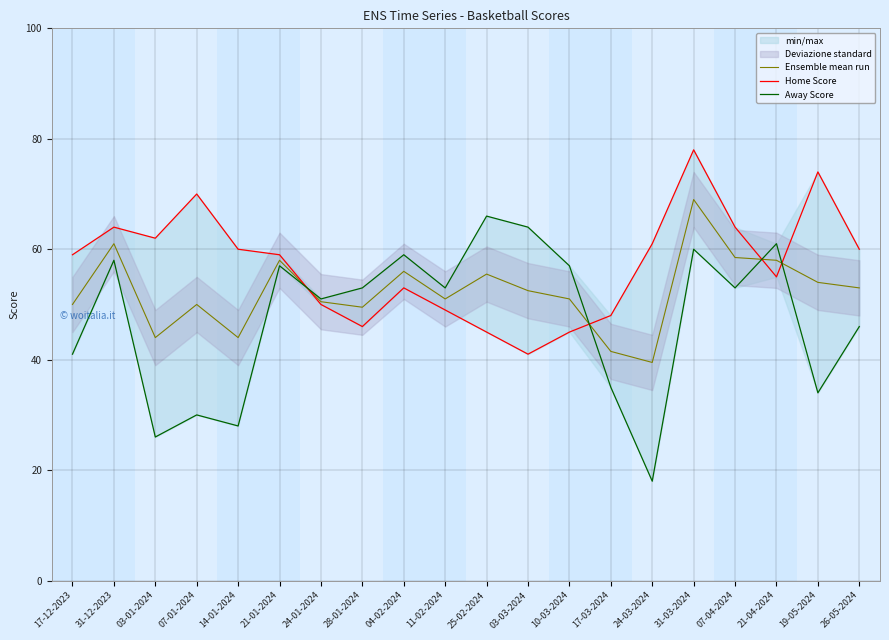

Reading left to right, transcribe all the data shown in this chart.

Ensemble mean run: 17-12-2023=50.0	31-12-2023=61.0	03-01-2024=44.0	07-01-2024=50.0	14-01-2024=44.0	21-01-2024=58.0	24-01-2024=50.5	28-01-2024=49.5	04-02-2024=56.0	11-02-2024=51.0	25-02-2024=55.5	03-03-2024=52.5	10-03-2024=51.0	17-03-2024=41.5	24-03-2024=39.5	31-03-2024=69.0	07-04-2024=58.5	21-04-2024=58.0	19-05-2024=54.0	26-05-2024=53.0
Home Score: 17-12-2023=59.0	31-12-2023=64.0	03-01-2024=62.0	07-01-2024=70.0	14-01-2024=60.0	21-01-2024=59.0	24-01-2024=50.0	28-01-2024=46.0	04-02-2024=53.0	11-02-2024=49.0	25-02-2024=45.0	03-03-2024=41.0	10-03-2024=45.0	17-03-2024=48.0	24-03-2024=61.0	31-03-2024=78.0	07-04-2024=64.0	21-04-2024=55.0	19-05-2024=74.0	26-05-2024=60.0
Away Score: 17-12-2023=41.0	31-12-2023=58.0	03-01-2024=26.0	07-01-2024=30.0	14-01-2024=28.0	21-01-2024=57.0	24-01-2024=51.0	28-01-2024=53.0	04-02-2024=59.0	11-02-2024=53.0	25-02-2024=66.0	03-03-2024=64.0	10-03-2024=57.0	17-03-2024=35.0	24-03-2024=18.0	31-03-2024=60.0	07-04-2024=53.0	21-04-2024=61.0	19-05-2024=34.0	26-05-2024=46.0